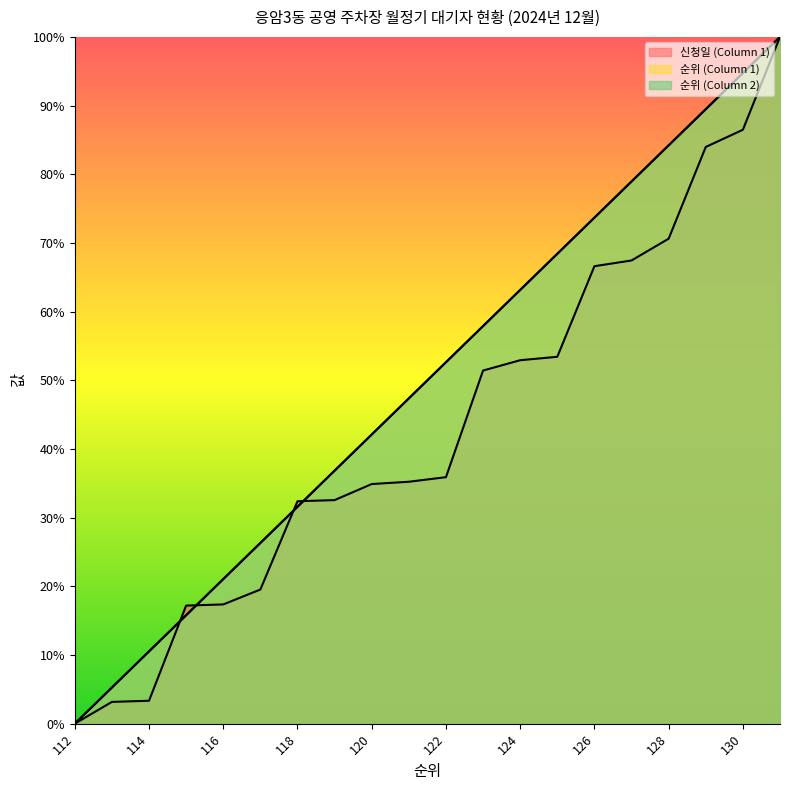

Which series has the largest total across all categories?

순위 (Column 1)